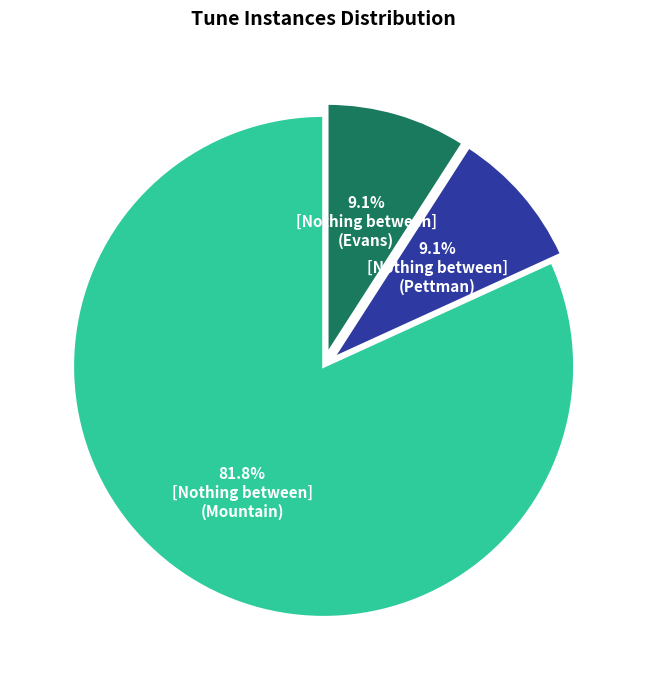

Does any single category account for the majority?

Yes